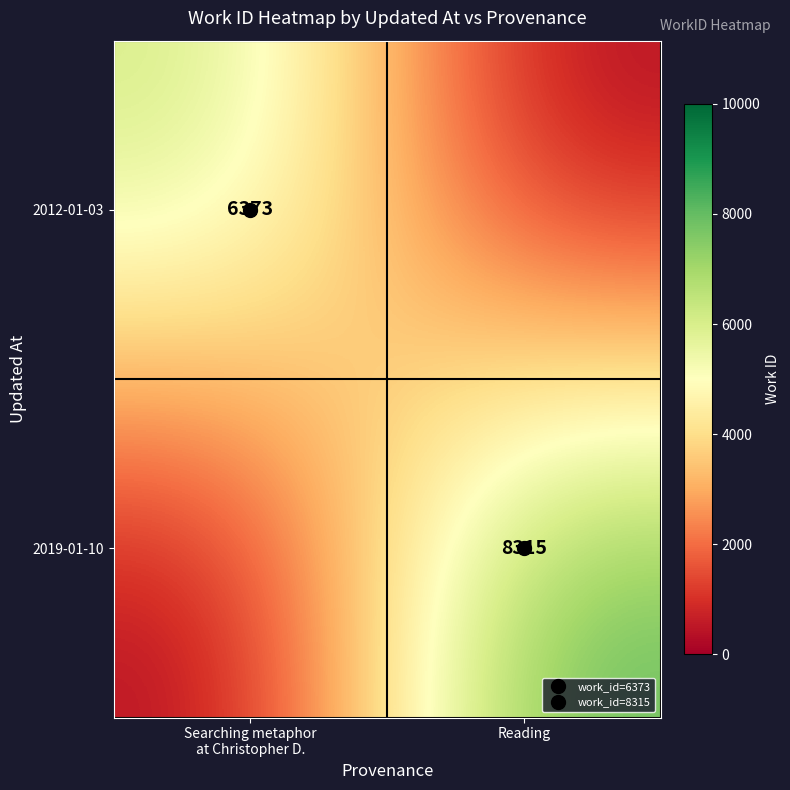

What is the difference between the maximum and minimum values in the 2012-01-03 series?

6372.9